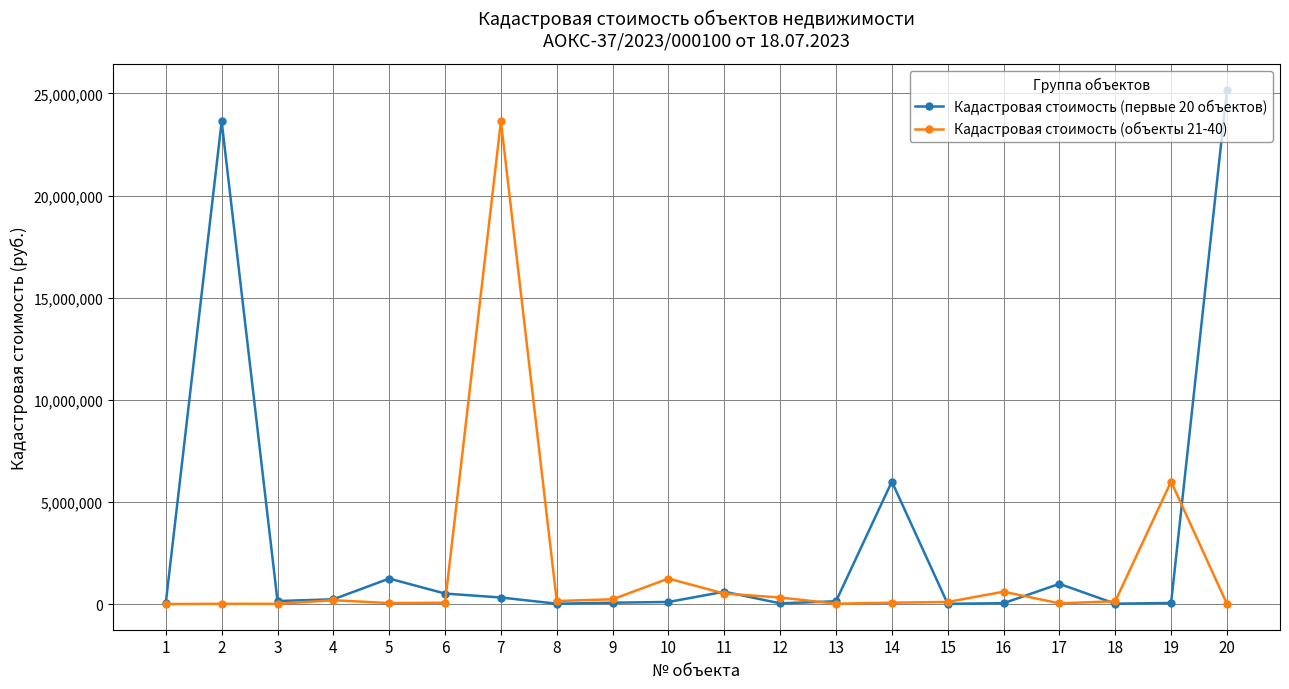

Which series has the largest range (max minus min)?

Кадастровая стоимость (первые 20 объектов)